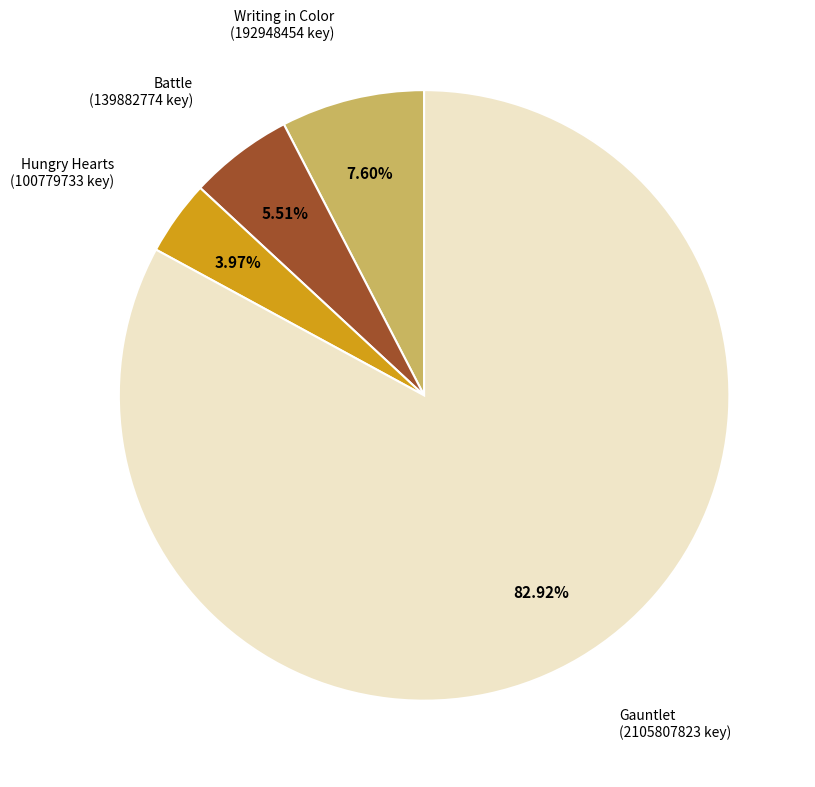

Count the number of slices in the pie.

4